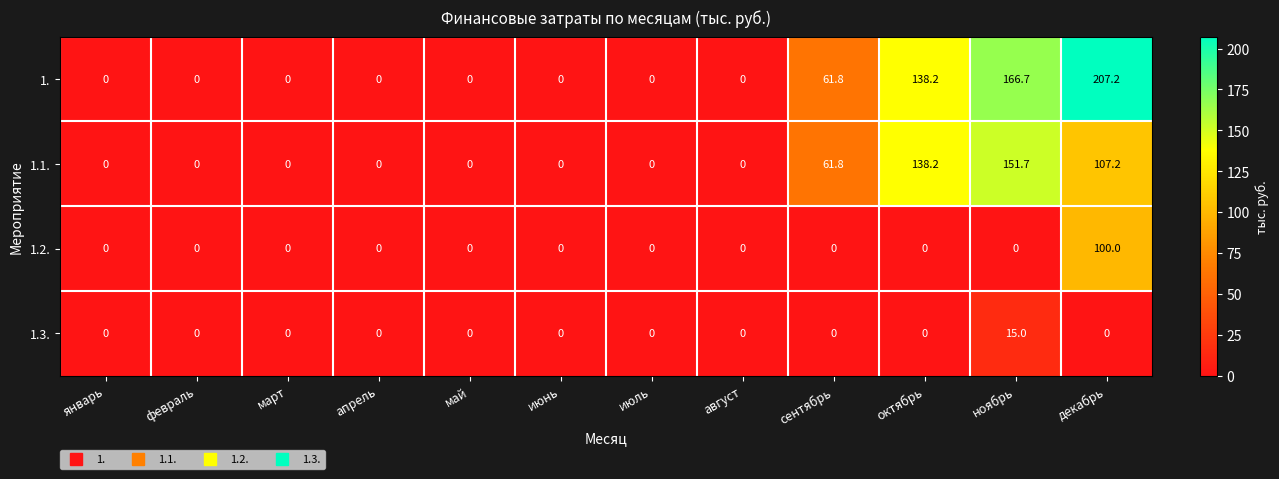

List the series in order of their overall mean, lowest first.

1.3., 1.2., 1.1., 1.